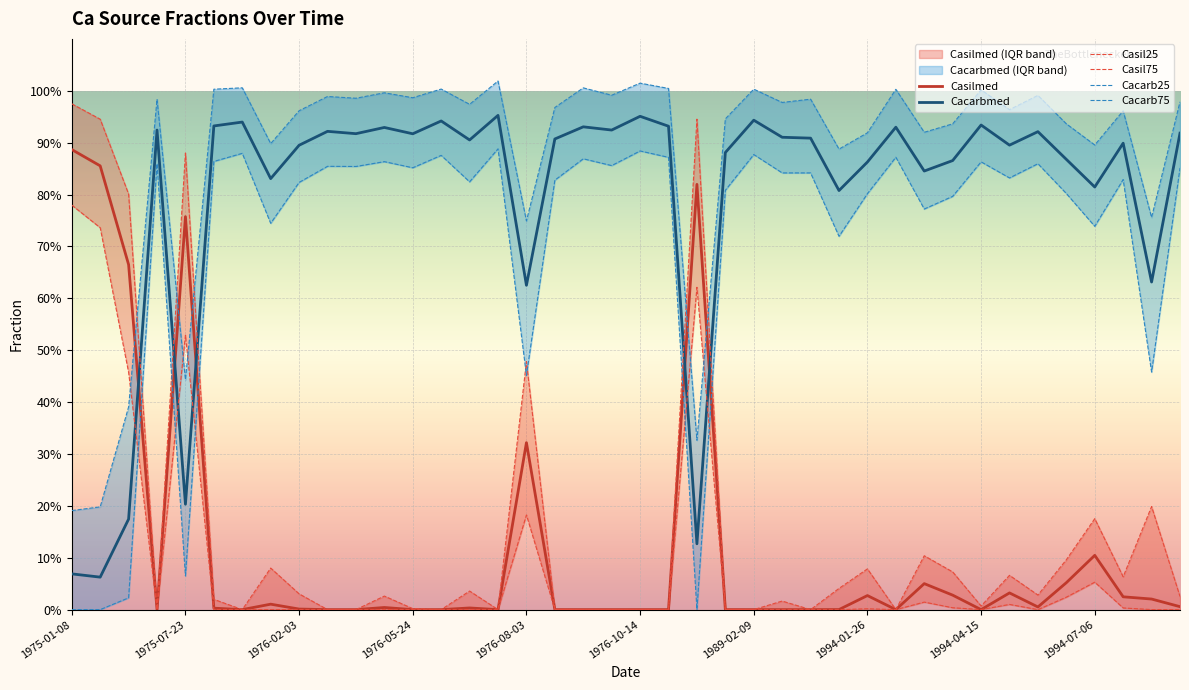

Which series has the widest spread of values?

Casil75